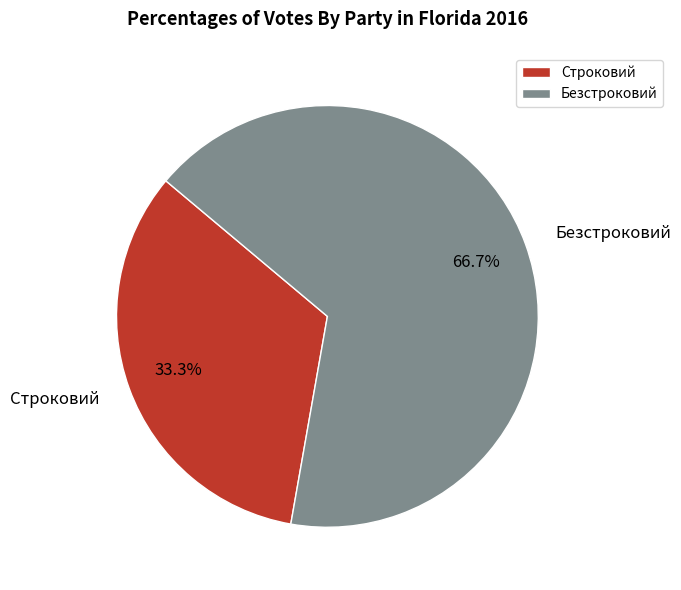

Is the sum of Строковий and Безстроковий greater than half?

Yes